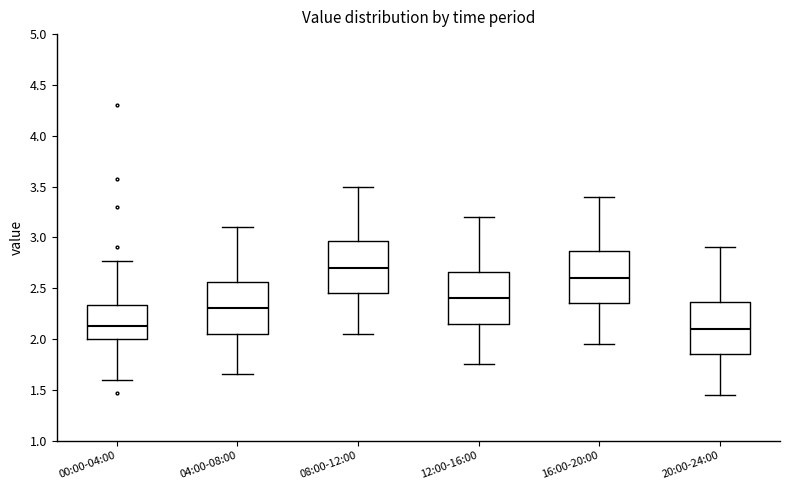

Where is the upper edge of the box for 00:00-04:00 on the y-axis? The values are not printed on the chart, so give them approximately, as read against the axis.

2.35